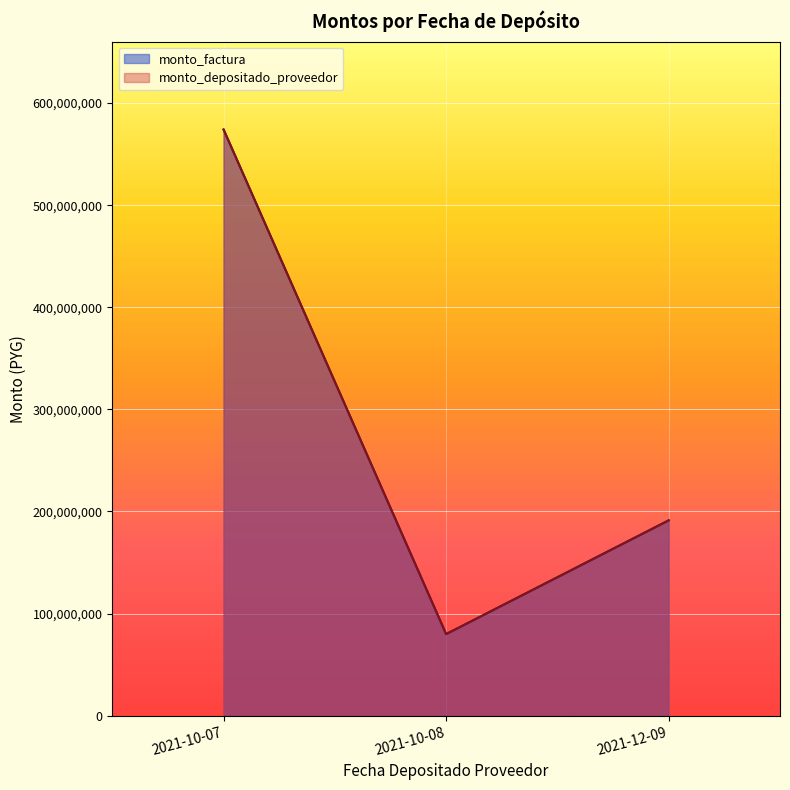

Rank the series by their maximum value, from lowest to highest.

monto_factura, monto_depositado_proveedor